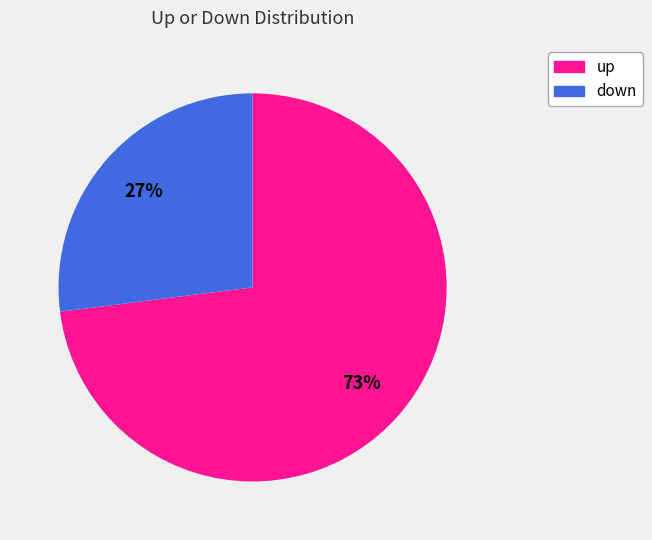

True or false: down accounts for 27% of the total.

True